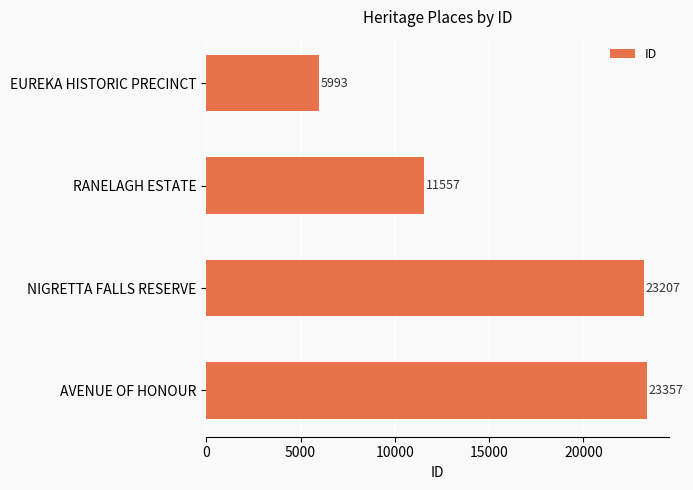

How many bars are there in total?

4